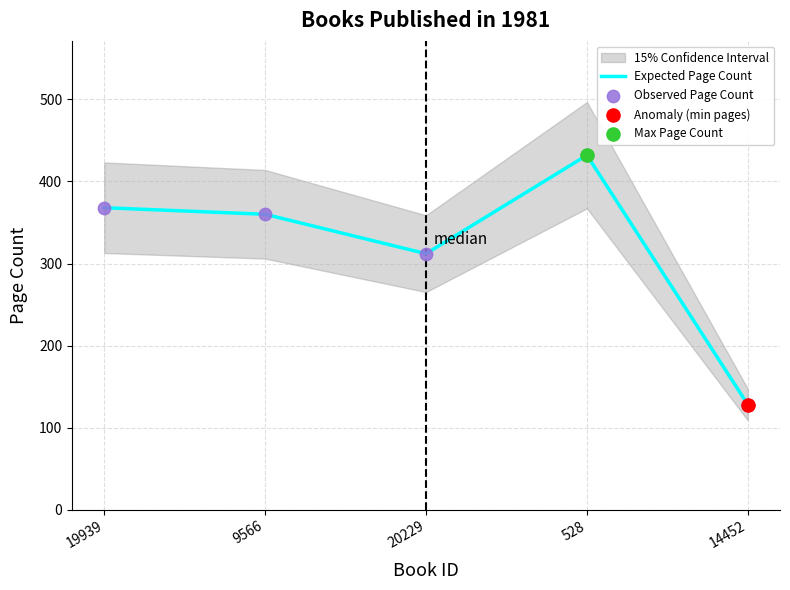

Which series contains the highest Y value?

Expected Page Count